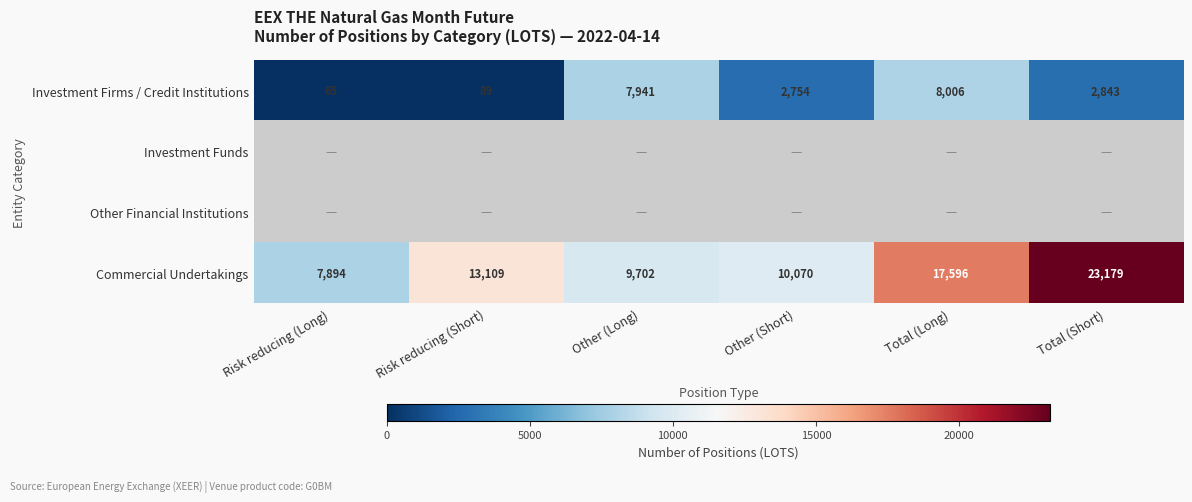

The Commercial Undertakings series shows 5556 at Other (Short). True or false?

False